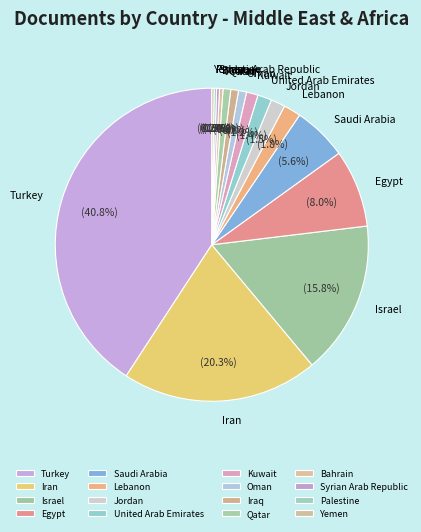

What portion of the pie excludes Jordan?

98.5%